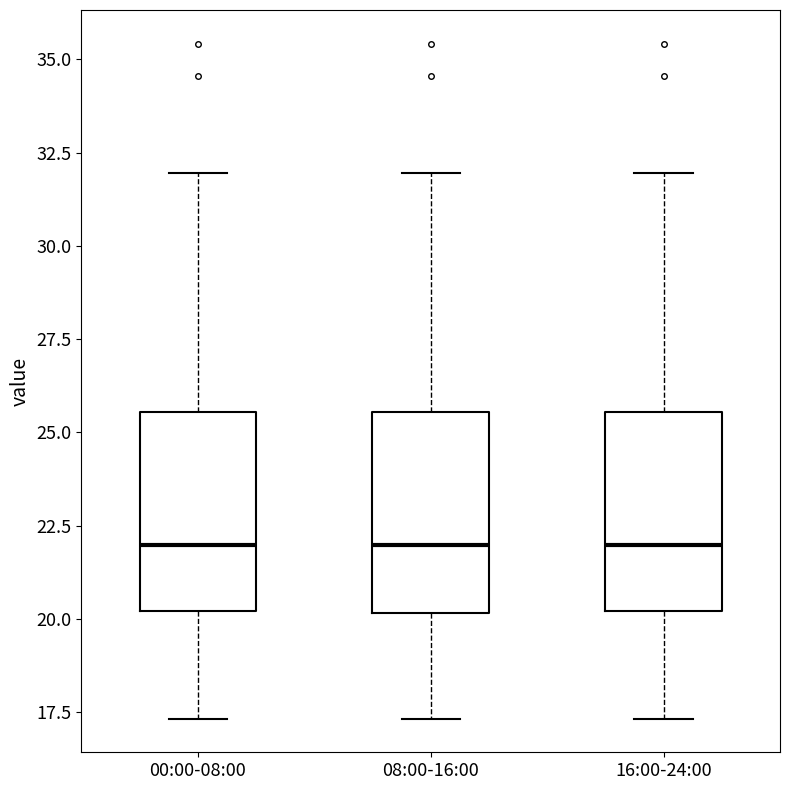

Reading left to right, transcribe this box plot: for each box, give where its median line is, the range the box spans, and where its two whiskers end, as read against the y-axis. The values are not printed on the chart, so give them approximately, as read against the axis.

00:00-08:00: median 22.0, box 20.0 to 25.5, whiskers 17.5 to 32.0
08:00-16:00: median 22.0, box 20.0 to 25.5, whiskers 17.5 to 32.0
16:00-24:00: median 22.0, box 20.0 to 25.5, whiskers 17.5 to 32.0